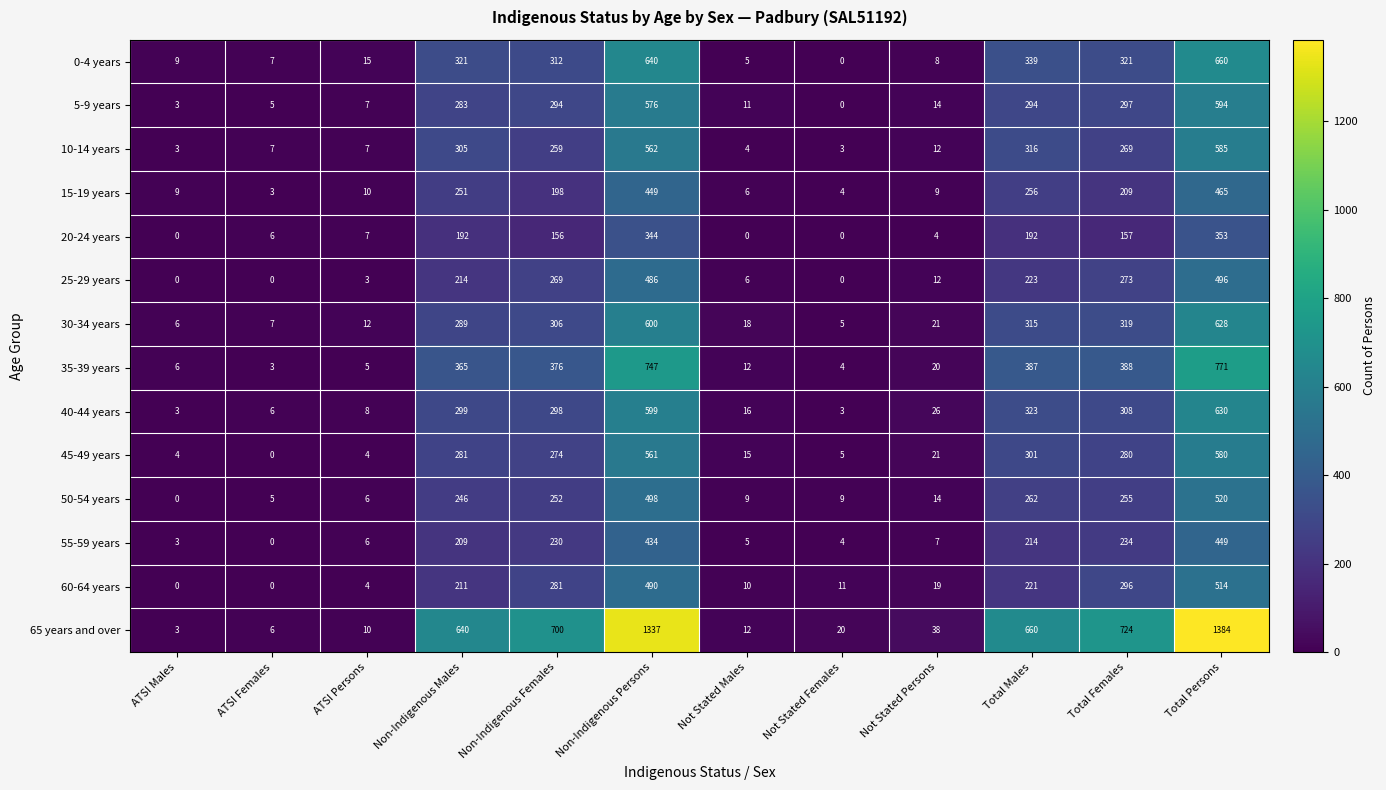

Count the number of categories in the chart.

12